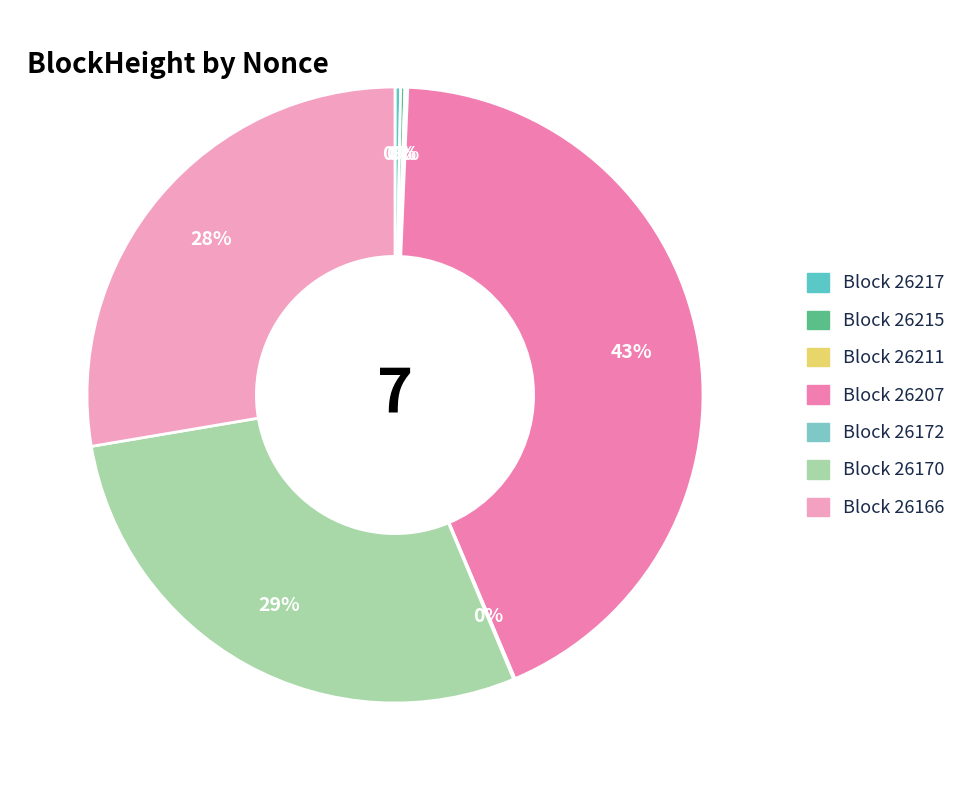

How many segments does this pie chart have?

7